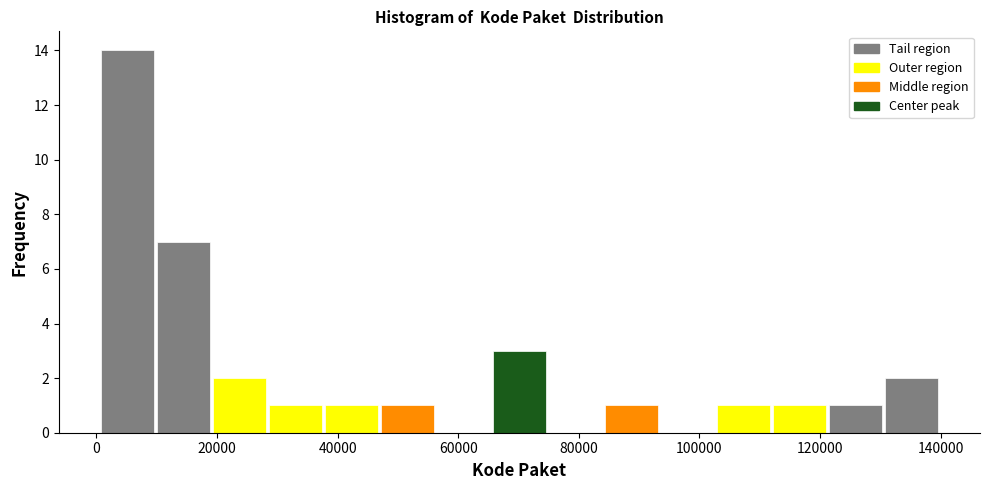

Which range on the x-axis has the tallest bar?

0 to 10000